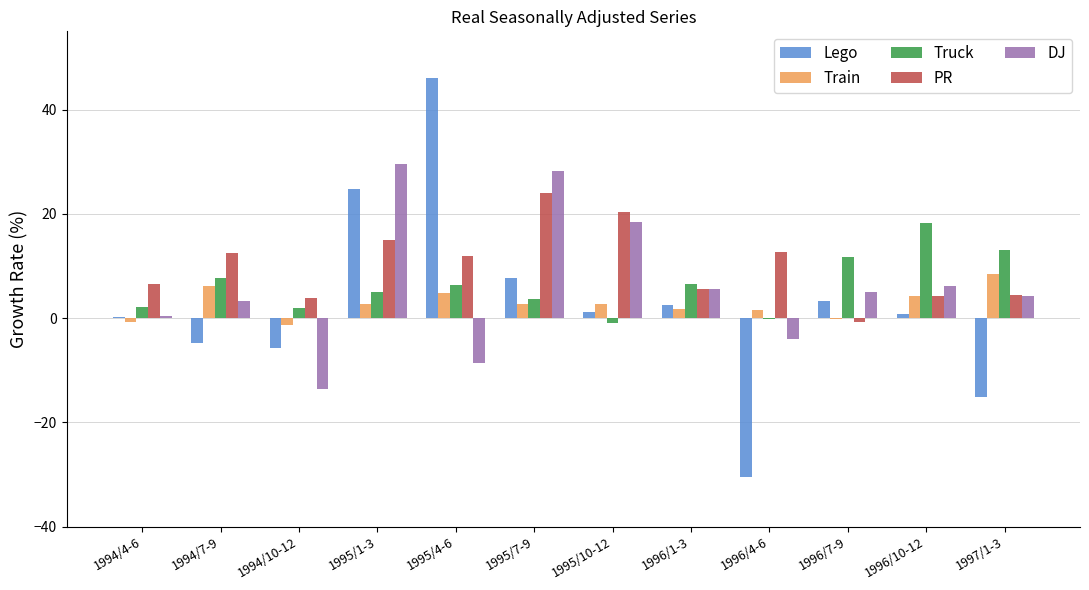

Which series changed the most between 1995/10-12 and 1997/1-3?

Lego